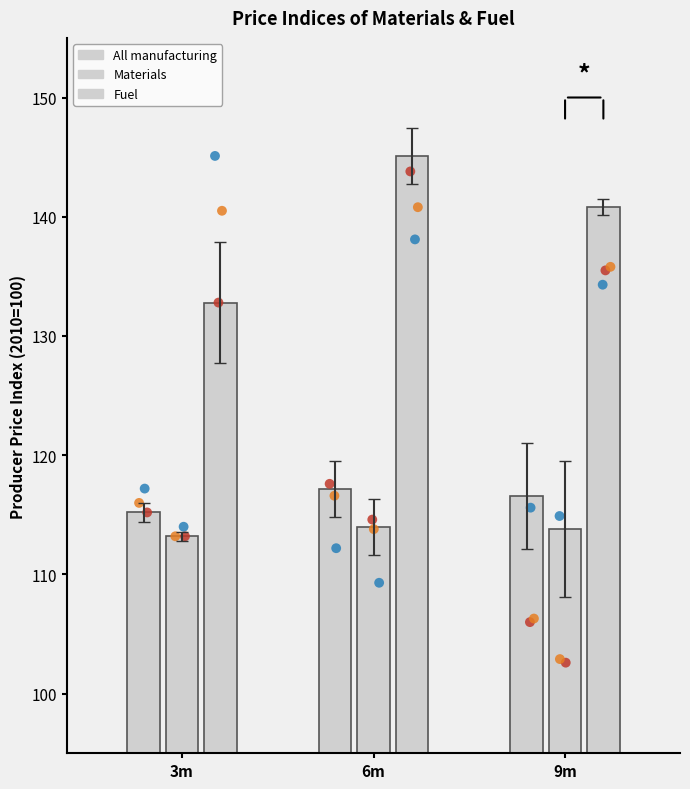

Which series reaches the maximum Y coordinate?

Fuel